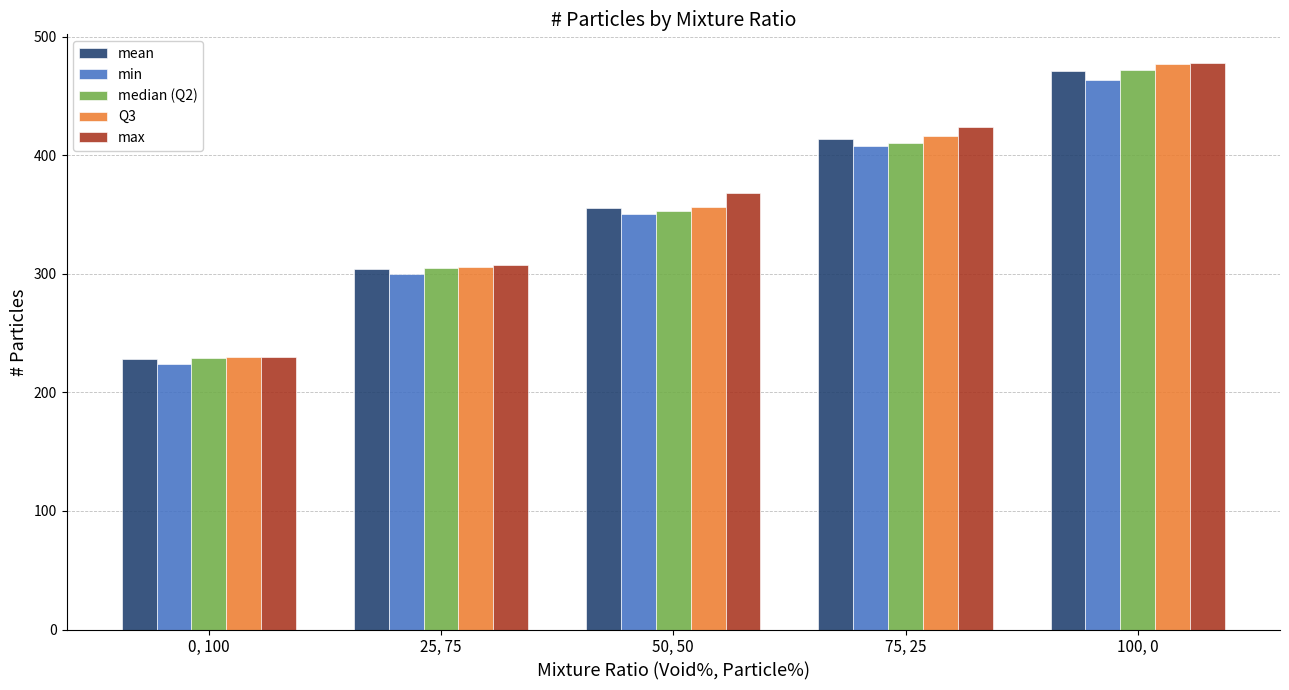

How many data points in Q3 are less than 356?

2